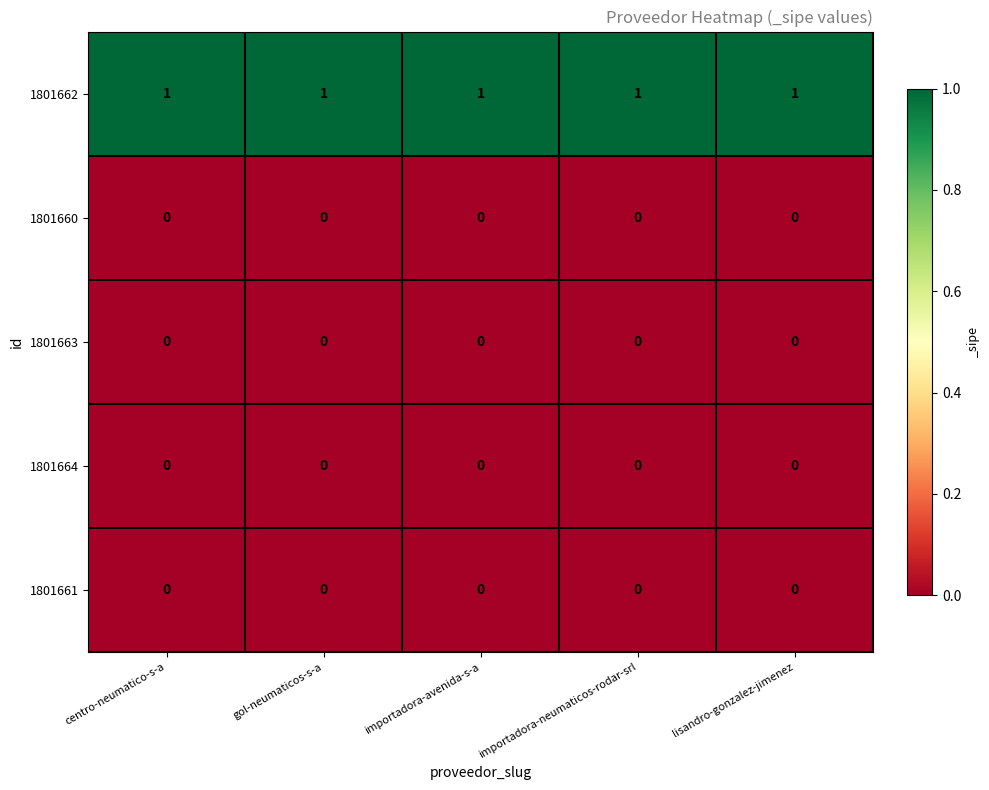

What is the sum of all 1801662 values?

5